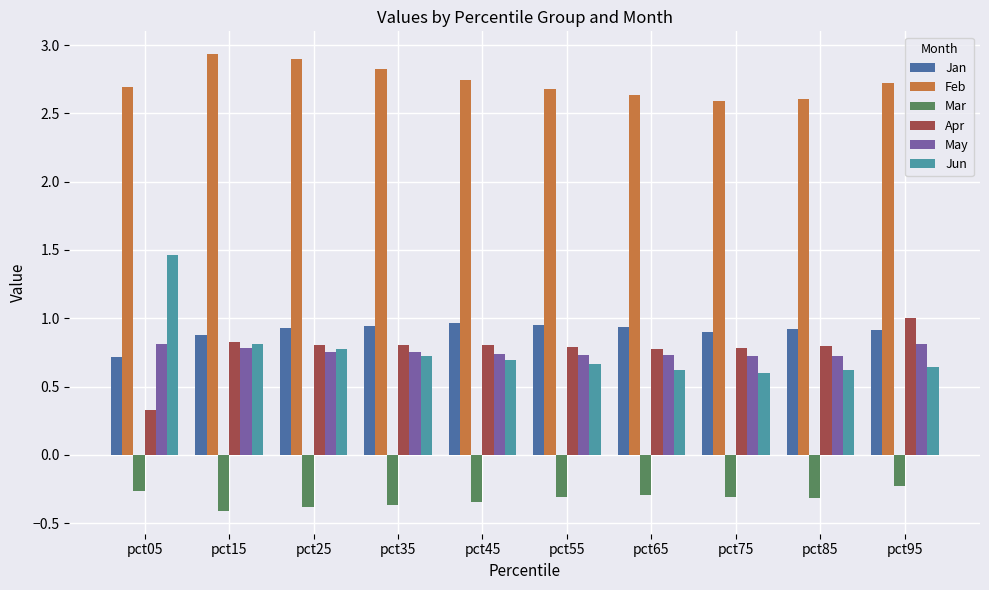

What is the lowest value of the Mar series?

-0.4